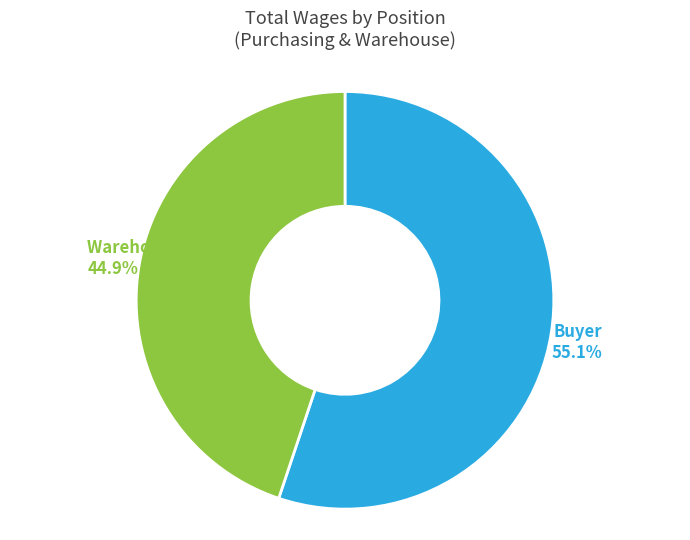

To the nearest percent, what is the combined percentage of Warehouse Worker and Buyer?

100%